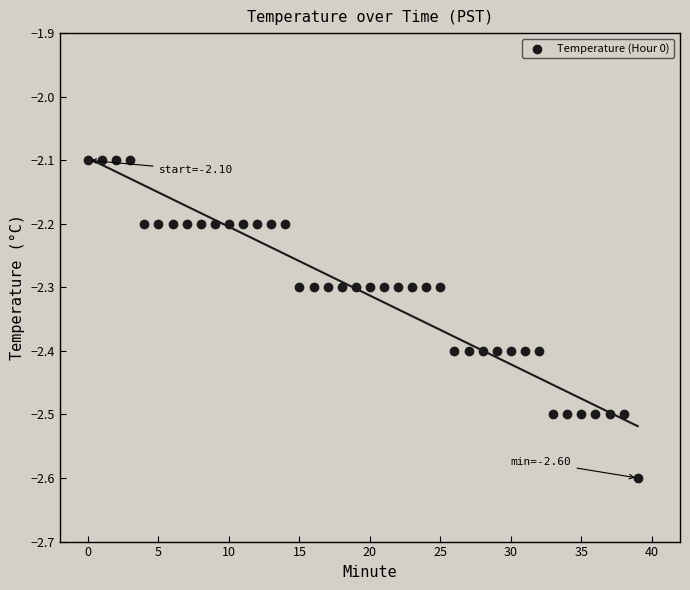

What is the range of Y values (max minus min)?

0.5